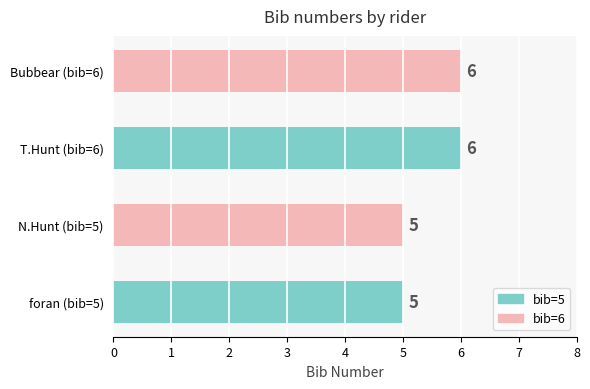

What is the average value?

6